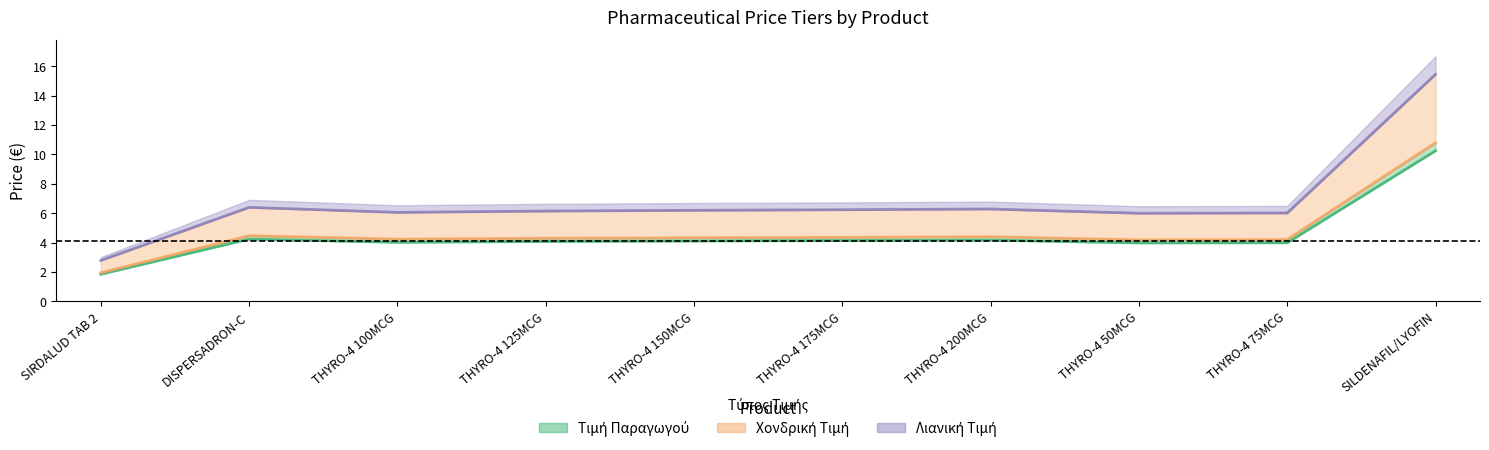

Reading left to right, extract all data points from this chart.

Προτεινόμενη Τιμή Παραγωγού: SIRDALUD TAB 2=1.9	DISPERSADRON-C=4.2	THYRO-4 100MCG=4.0	THYRO-4 125MCG=4.1	THYRO-4 150MCG=4.1	THYRO-4 175MCG=4.1	THYRO-4 200MCG=4.2	THYRO-4 50MCG=4.0	THYRO-4 75MCG=4.0	SILDENAFIL/LYOFIN=10.2
Προτεινόμενη Χονδρική Τιμή: SIRDALUD TAB 2=1.9	DISPERSADRON-C=4.5	THYRO-4 100MCG=4.2	THYRO-4 125MCG=4.3	THYRO-4 150MCG=4.3	THYRO-4 175MCG=4.4	THYRO-4 200MCG=4.4	THYRO-4 50MCG=4.2	THYRO-4 75MCG=4.2	SILDENAFIL/LYOFIN=10.8
Προτεινόμενη Λιανική Τιμή: SIRDALUD TAB 2=2.8	DISPERSADRON-C=6.4	THYRO-4 100MCG=6.1	THYRO-4 125MCG=6.2	THYRO-4 150MCG=6.2	THYRO-4 175MCG=6.2	THYRO-4 200MCG=6.3	THYRO-4 50MCG=6.0	THYRO-4 75MCG=6.0	SILDENAFIL/LYOFIN=15.4